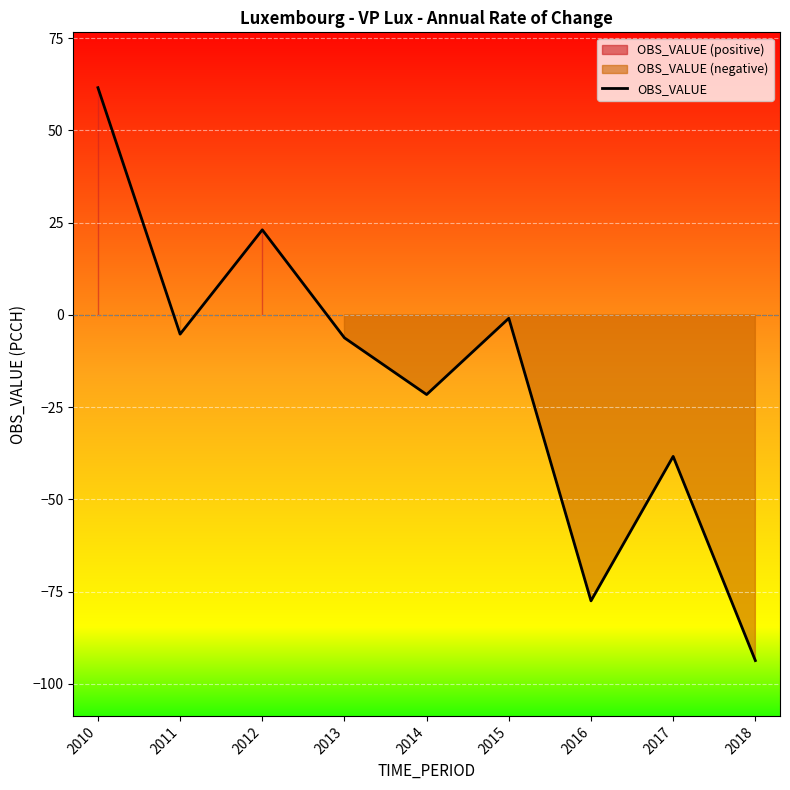

What is the sum of all values?

-158.7